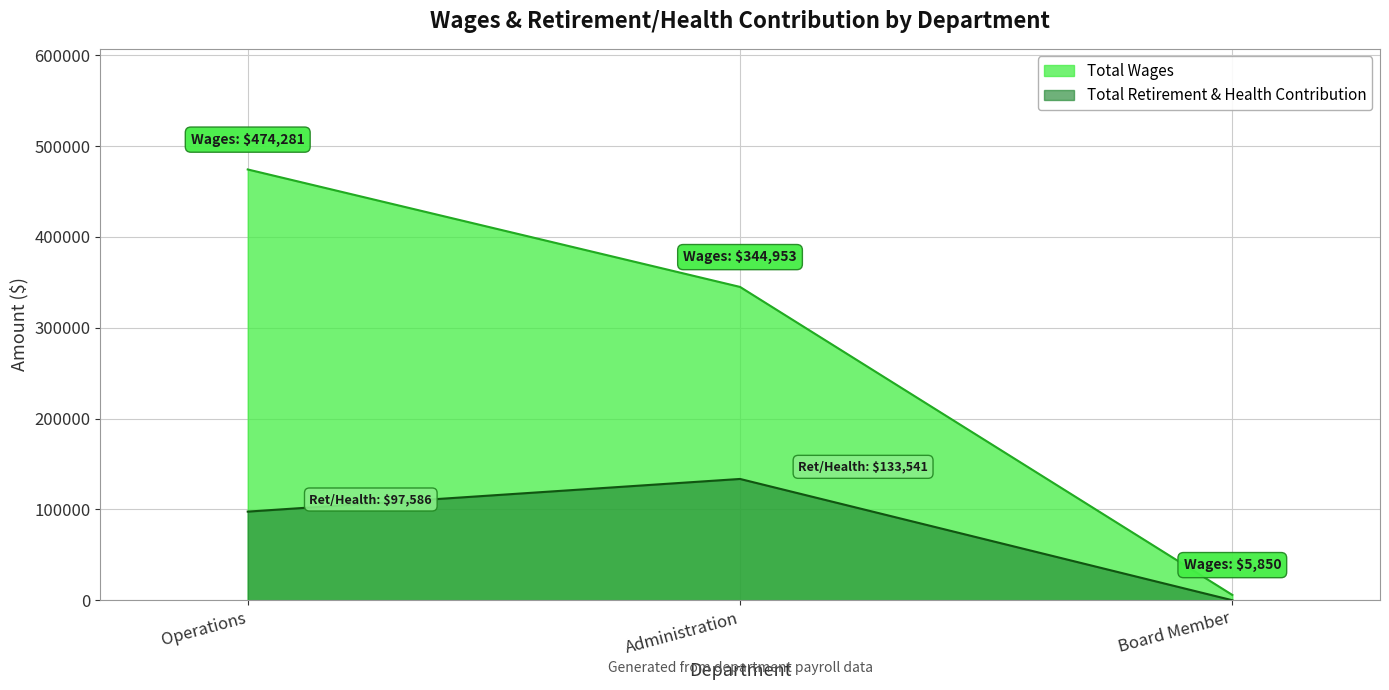

What position from the right is Administration?

2